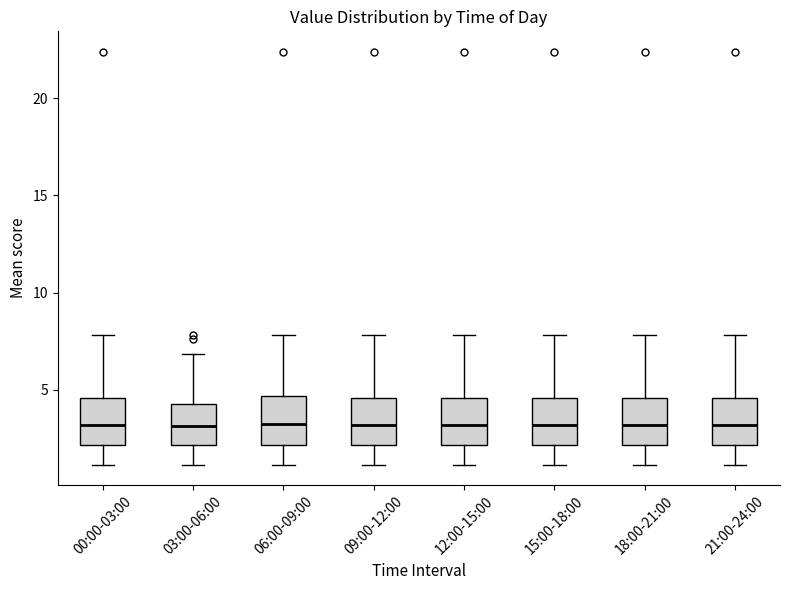

Reading left to right, transcribe this box plot: for each box, give where its median line is, the range the box spans, and where its two whiskers end, as read against the y-axis. The values are not printed on the chart, so give them approximately, as read against the axis.

00:00-03:00: median 3.0, box 2.0 to 4.5, whiskers 1.0 to 8.0
03:00-06:00: median 3.0, box 2.0 to 4.5, whiskers 1.0 to 7.0
06:00-09:00: median 3.5, box 2.0 to 4.5, whiskers 1.0 to 8.0
09:00-12:00: median 3.0, box 2.0 to 4.5, whiskers 1.0 to 8.0
12:00-15:00: median 3.0, box 2.0 to 4.5, whiskers 1.0 to 8.0
15:00-18:00: median 3.0, box 2.0 to 4.5, whiskers 1.0 to 8.0
18:00-21:00: median 3.0, box 2.0 to 4.5, whiskers 1.0 to 8.0
21:00-24:00: median 3.0, box 2.0 to 4.5, whiskers 1.0 to 8.0